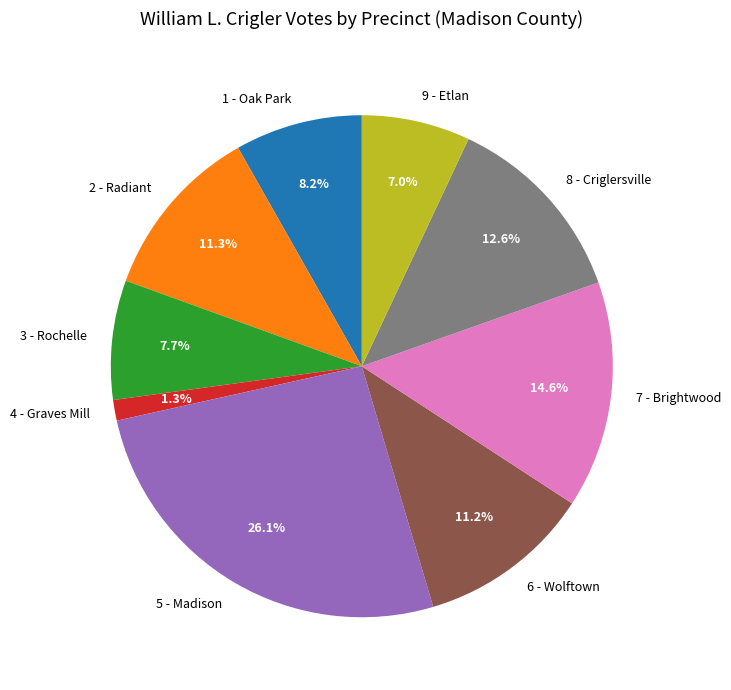

True or false: 1 - Oak Park accounts for 22% of the total.

False